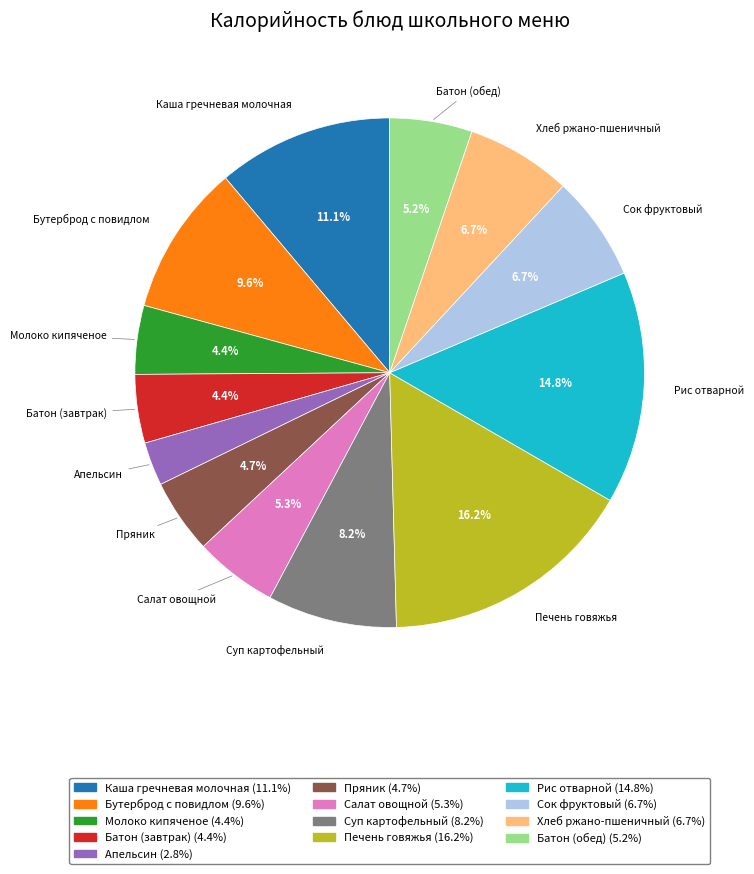

How many segments does this pie chart have?

13